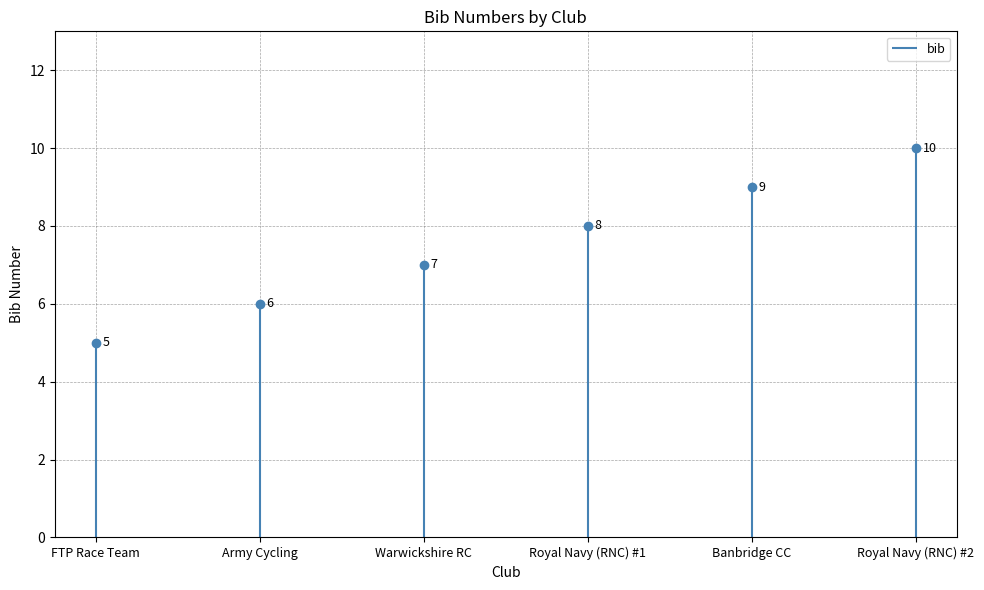

Which label corresponds to the smallest value in the chart?

FTP Race Team